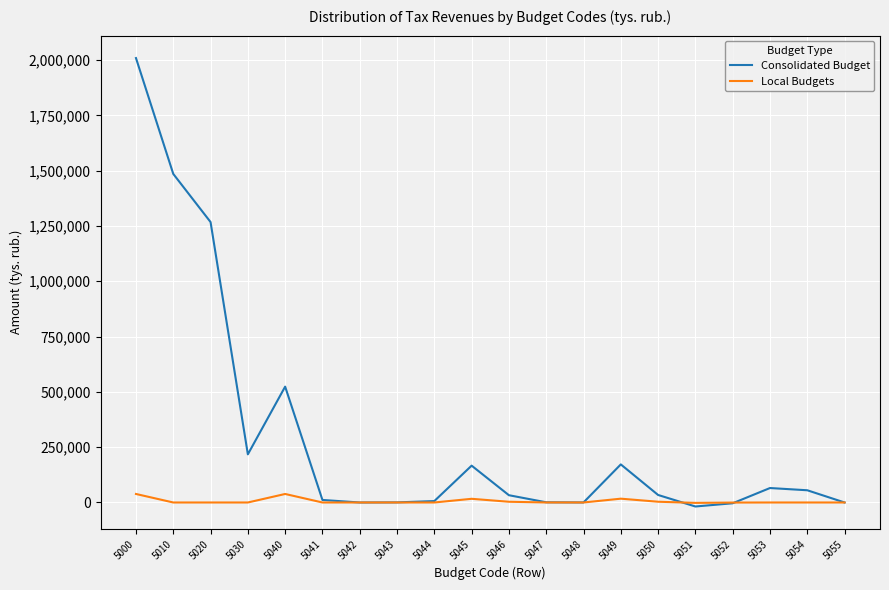

Rank the series by their average value, from highest to lowest.

Consolidated Budget, Local Budgets